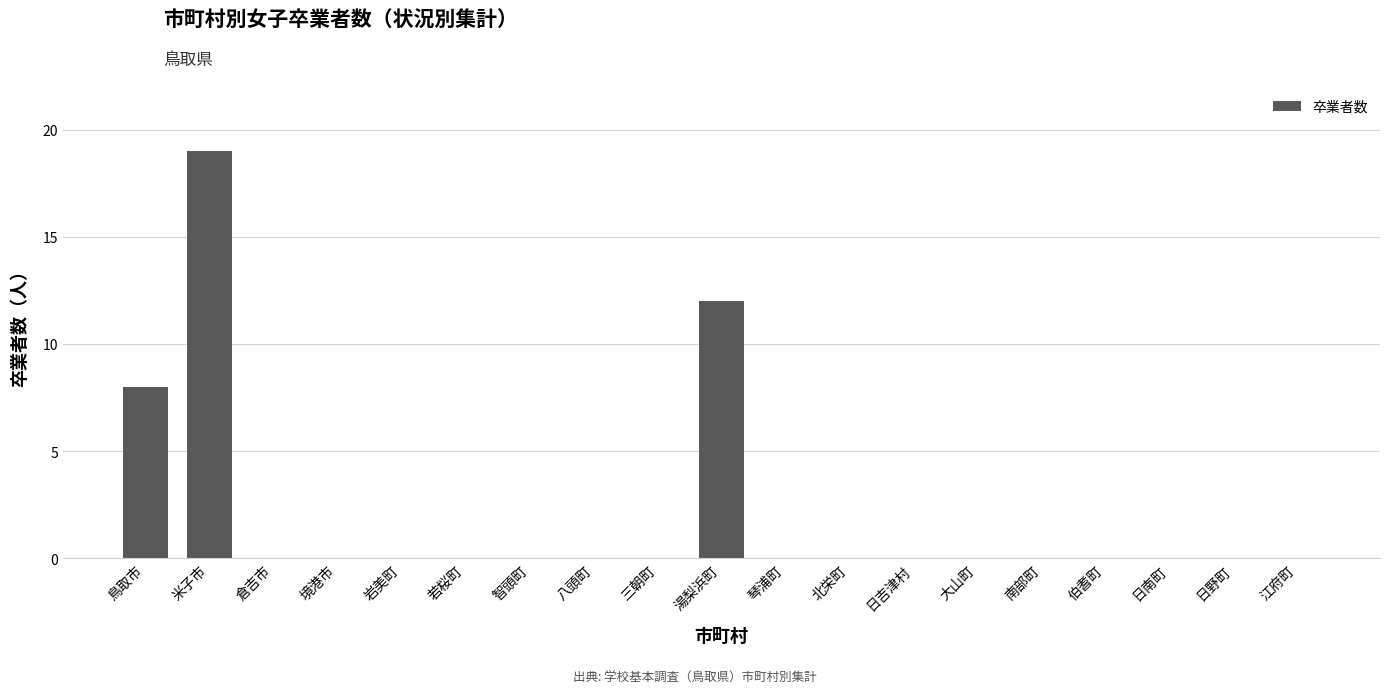

How many categories are shown in the chart?

19